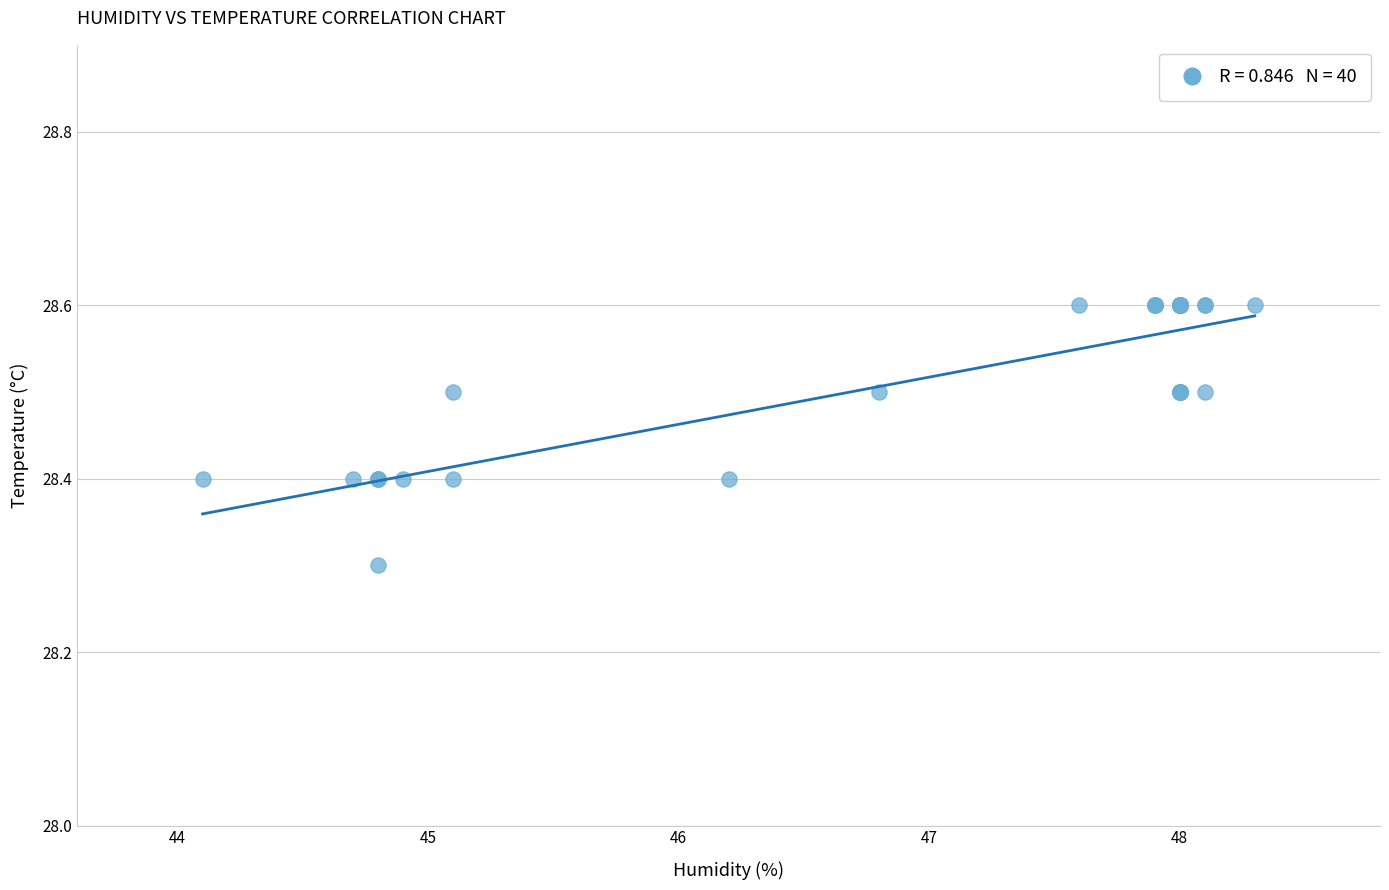

What Y value in the scatter plot is closest to 28?

28.3